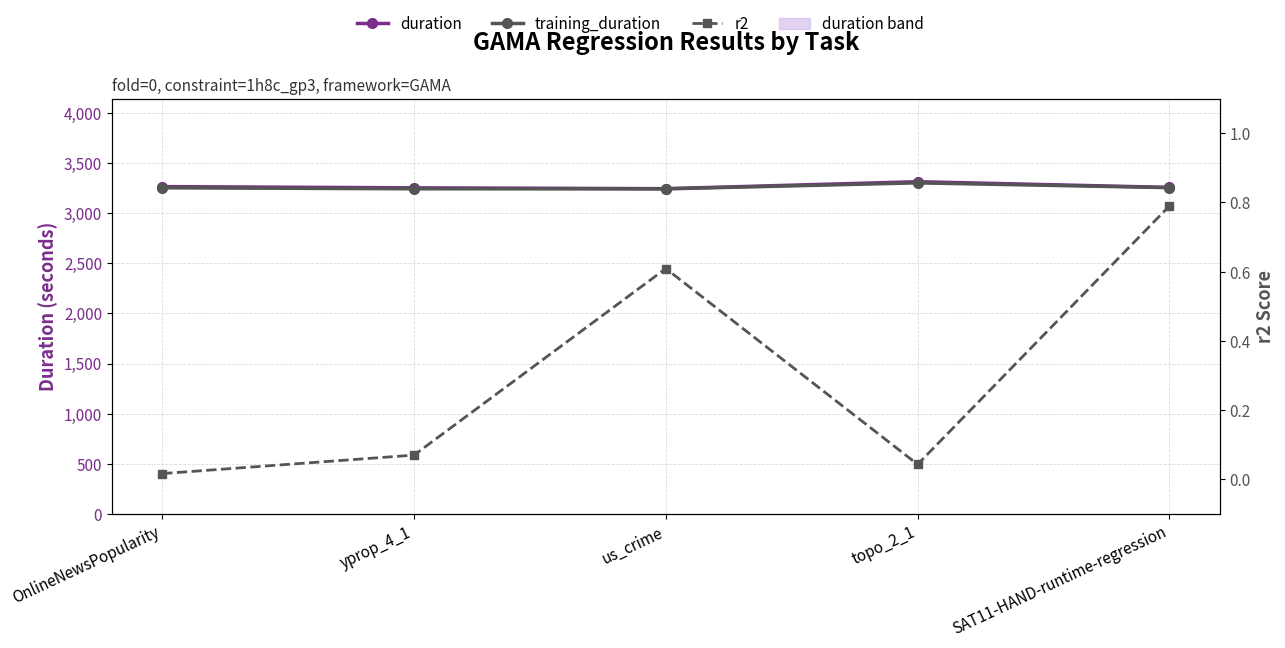

Is the value of r2 at topo_2_1 greater than the value of duration at topo_2_1?

No